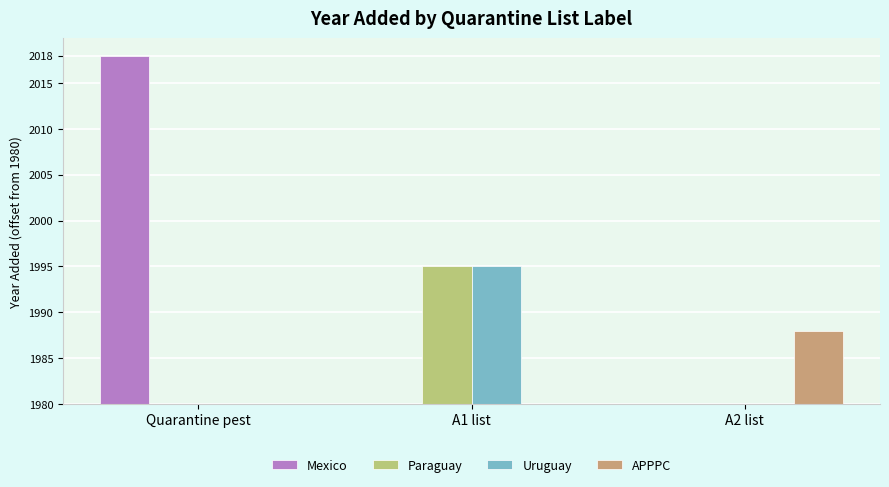

The value of APPPC at Quarantine pest is 0. True or false?

True